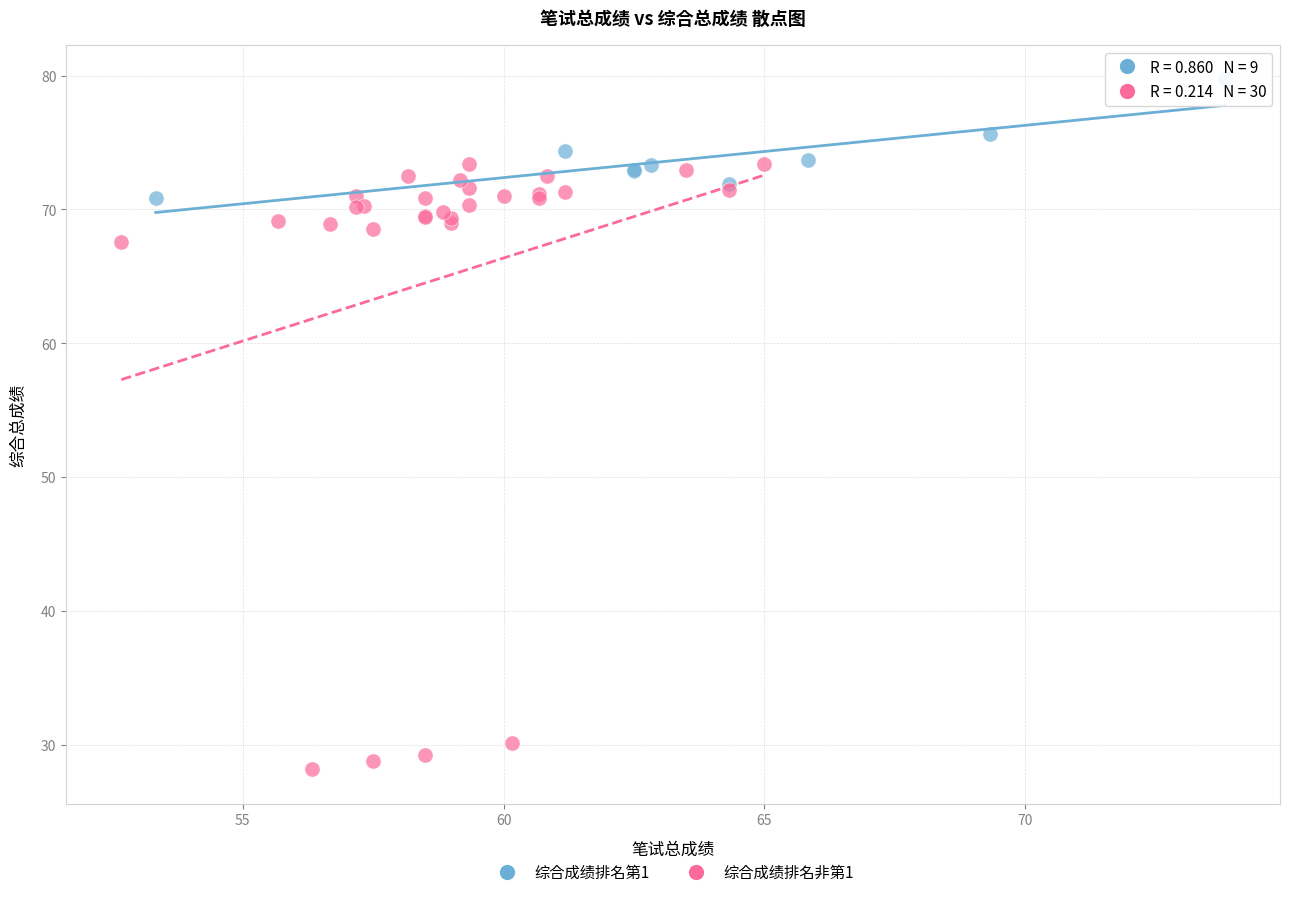

Which series contains the highest Y value?

综合成绩排名第1